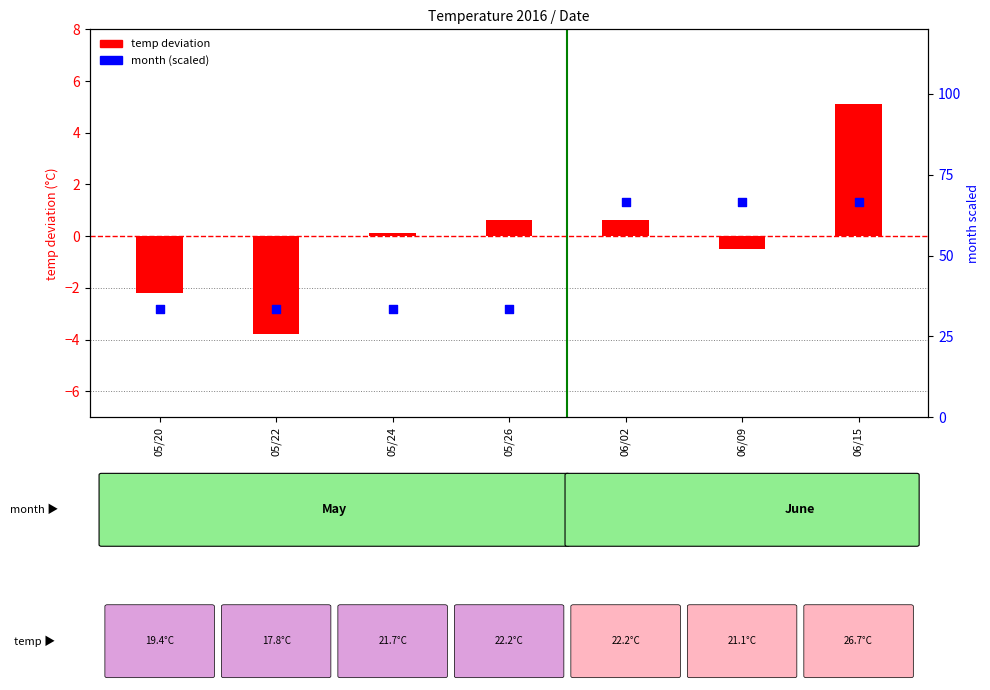

At which category is the sum across all series the highest?

06/15